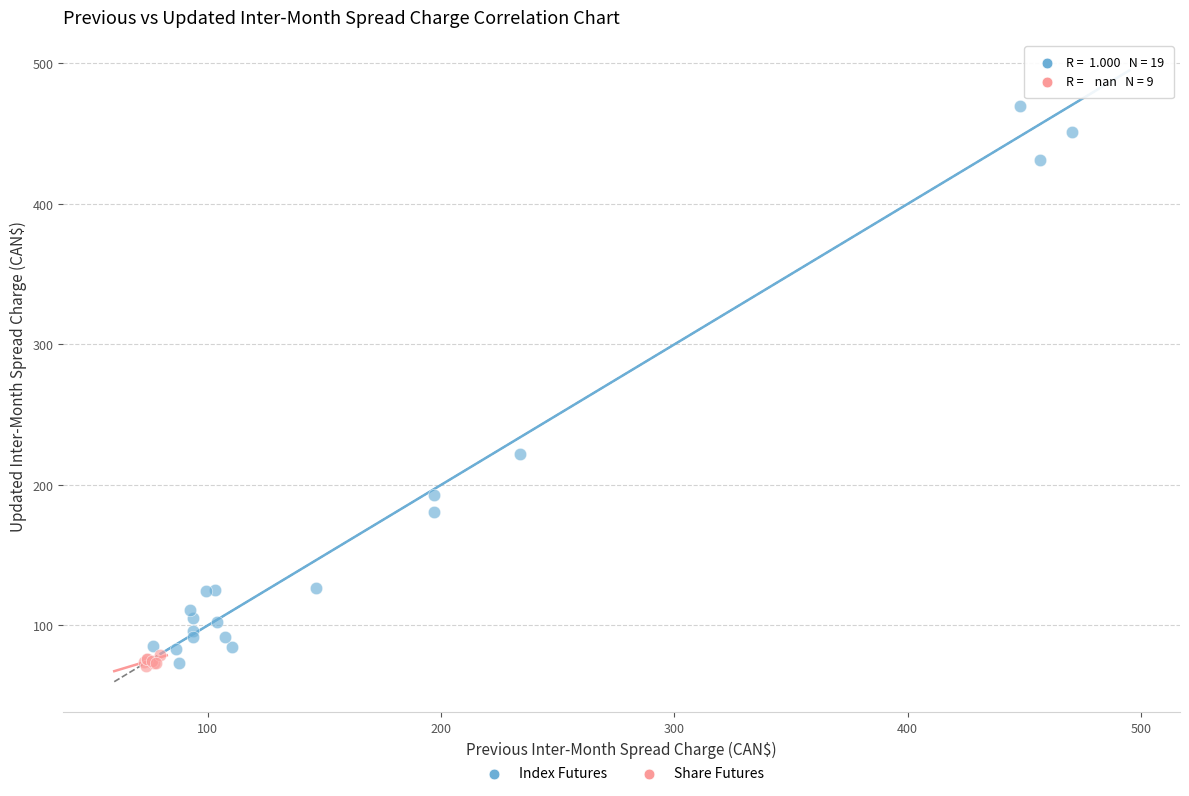

Which series has the largest Y range (max minus min)?

Index Futures